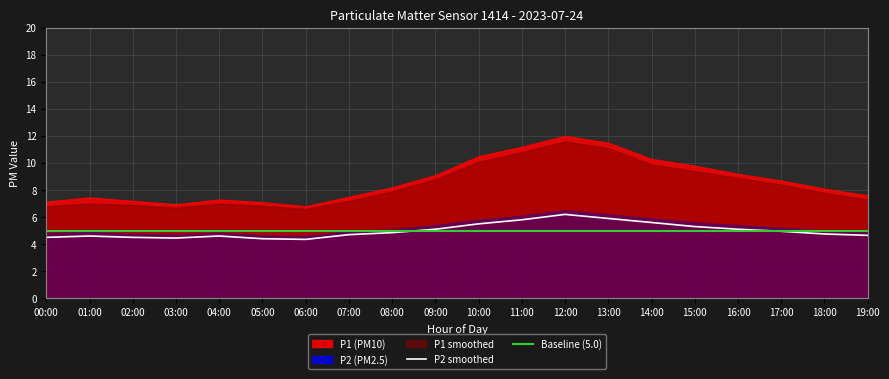

What value does the Baseline (5.0) series have at 07:00?

5.0